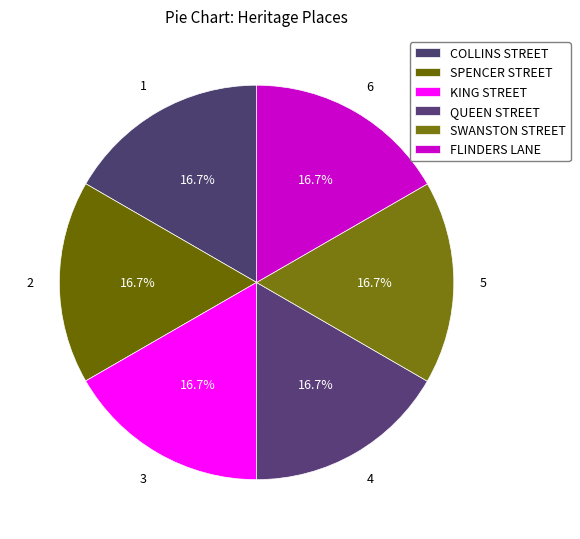

How many segments does this pie chart have?

6